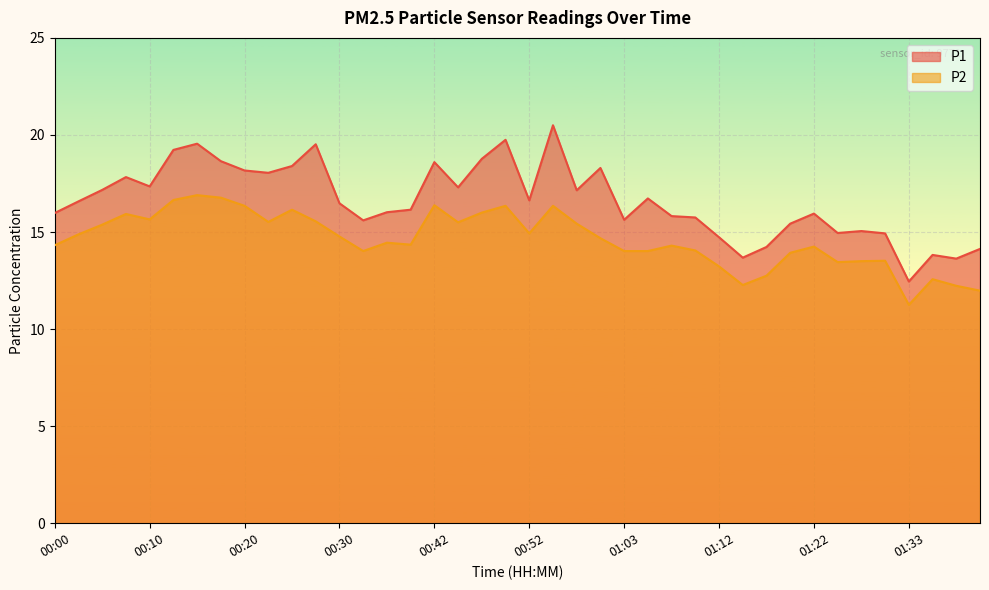

Does the chart display data point markers on the line(s)?

No